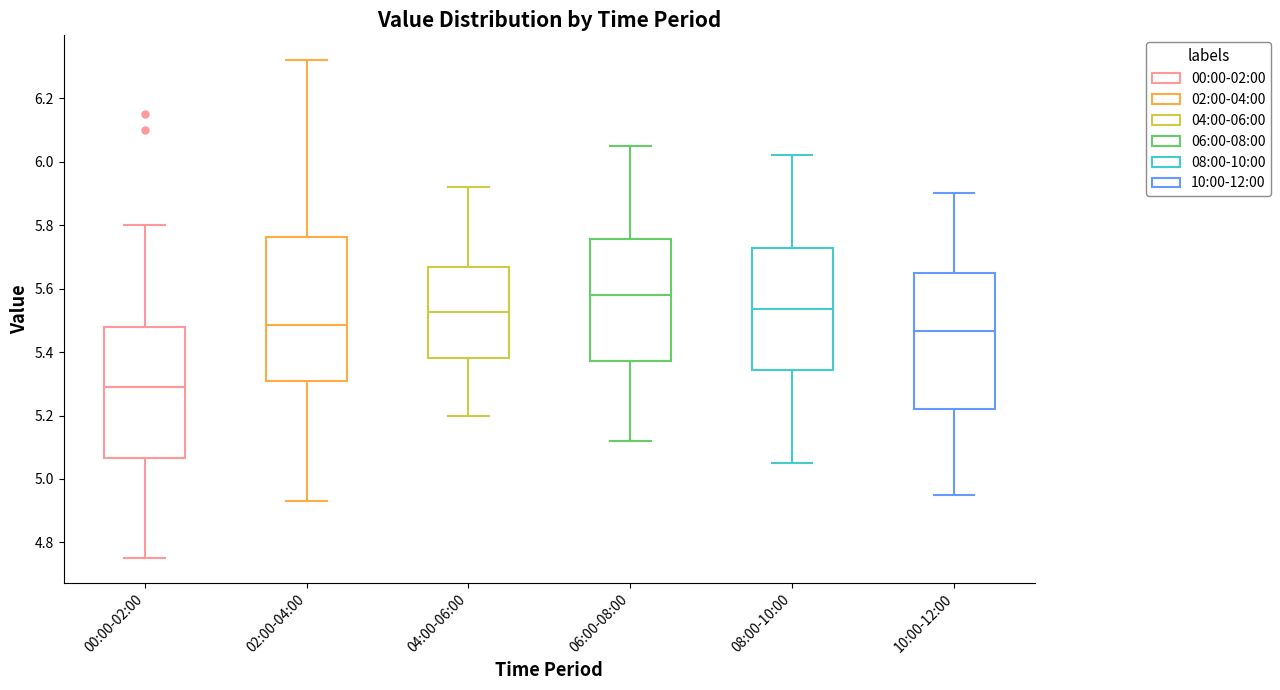

Reading left to right, transcribe this box plot: for each box, give where its median line is, the range the box spans, and where its two whiskers end, as read against the y-axis. The values are not printed on the chart, so give them approximately, as read against the axis.

00:00-02:00: median 5.30, box 5.06 to 5.48, whiskers 4.76 to 5.80
02:00-04:00: median 5.48, box 5.32 to 5.76, whiskers 4.94 to 6.32
04:00-06:00: median 5.52, box 5.38 to 5.66, whiskers 5.20 to 5.92
06:00-08:00: median 5.58, box 5.38 to 5.76, whiskers 5.12 to 6.06
08:00-10:00: median 5.54, box 5.34 to 5.72, whiskers 5.06 to 6.02
10:00-12:00: median 5.46, box 5.22 to 5.66, whiskers 4.96 to 5.90